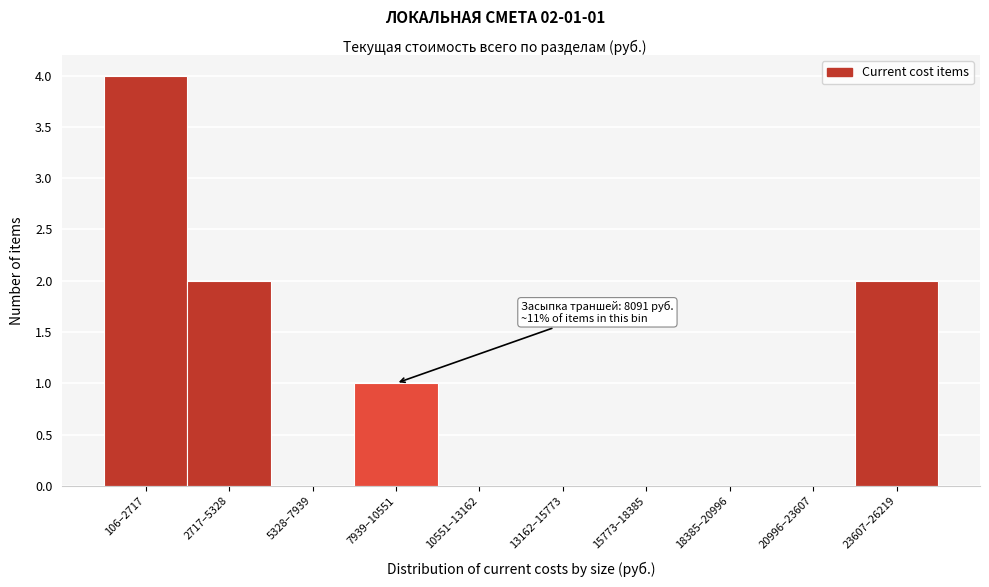

Reading left to right, list all the values displayed in this chart.

106–2717=4	2717–5328=2	5328–7939=0	7939–10551=1	10551–13162=0	13162–15773=0	15773–18385=0	18385–20996=0	20996–23607=0	23607–26219=2